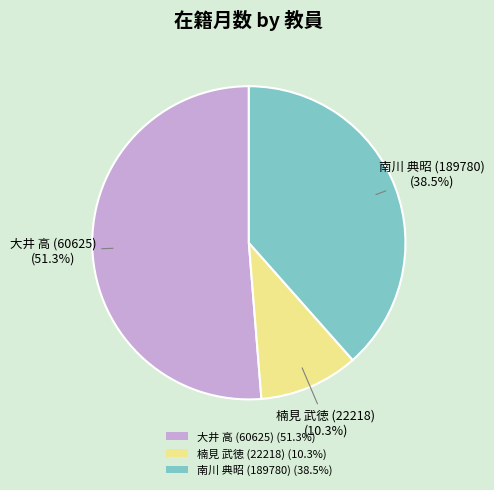

Which category has the biggest portion of the pie?

大井 高 (60625)